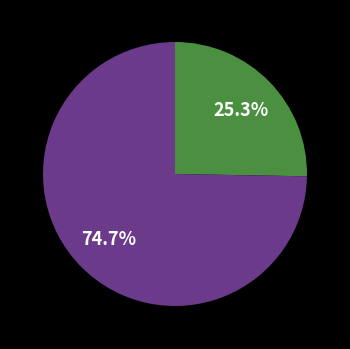

Is there a majority slice in this chart?

Yes